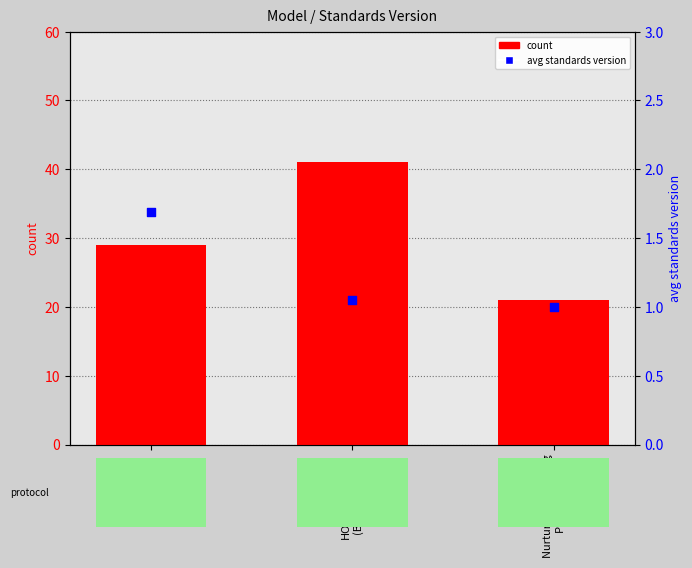

Which series contains the lowest Y value?

avg standards version